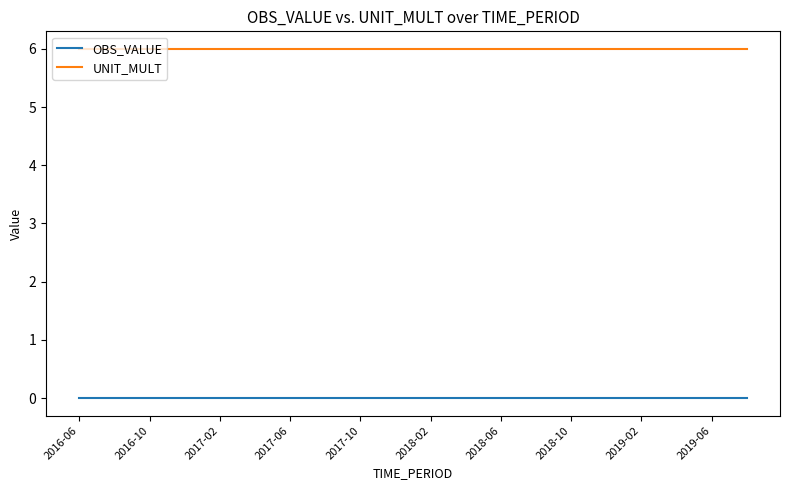

Does the chart have visible grid lines?

No